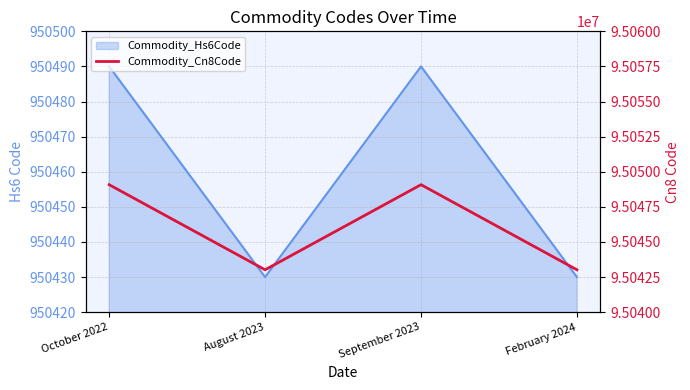

How many categories are shown in the chart?

4